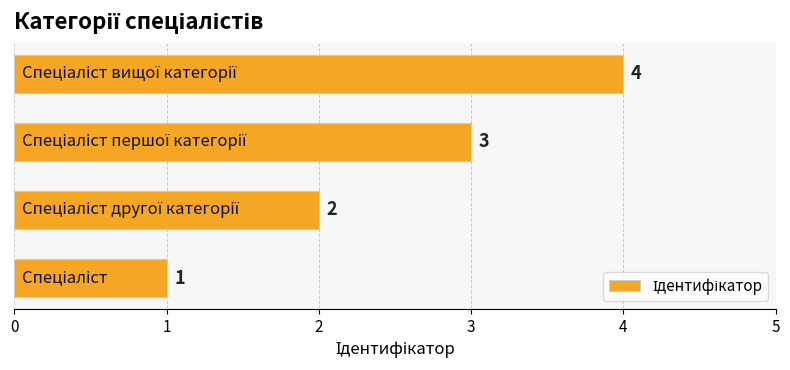

Count the values in the range 2 to 4.

3